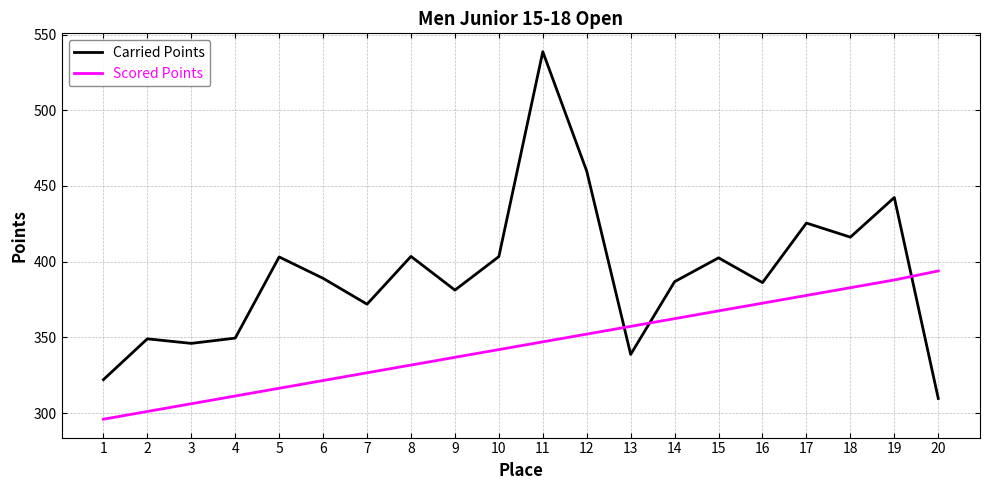

Which series has the largest range (max minus min)?

Carried Points